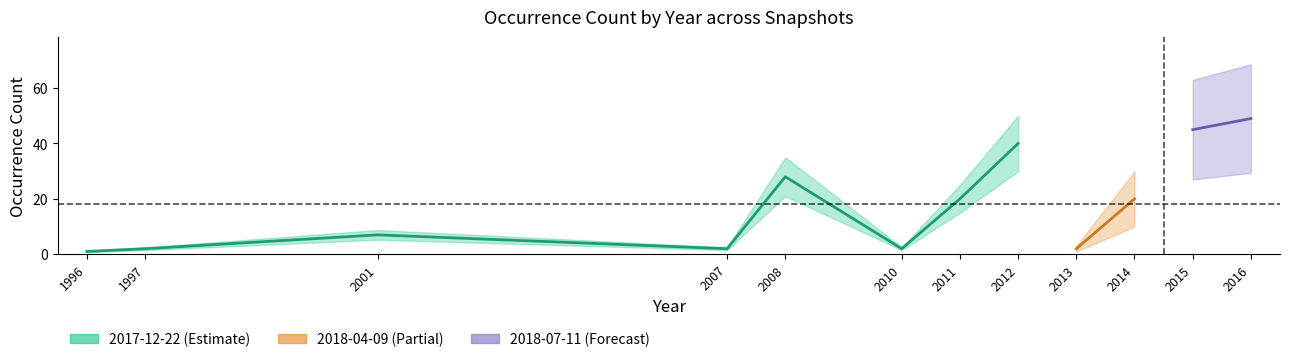

At which label does 2017-12-22 first exceed 20?

2008